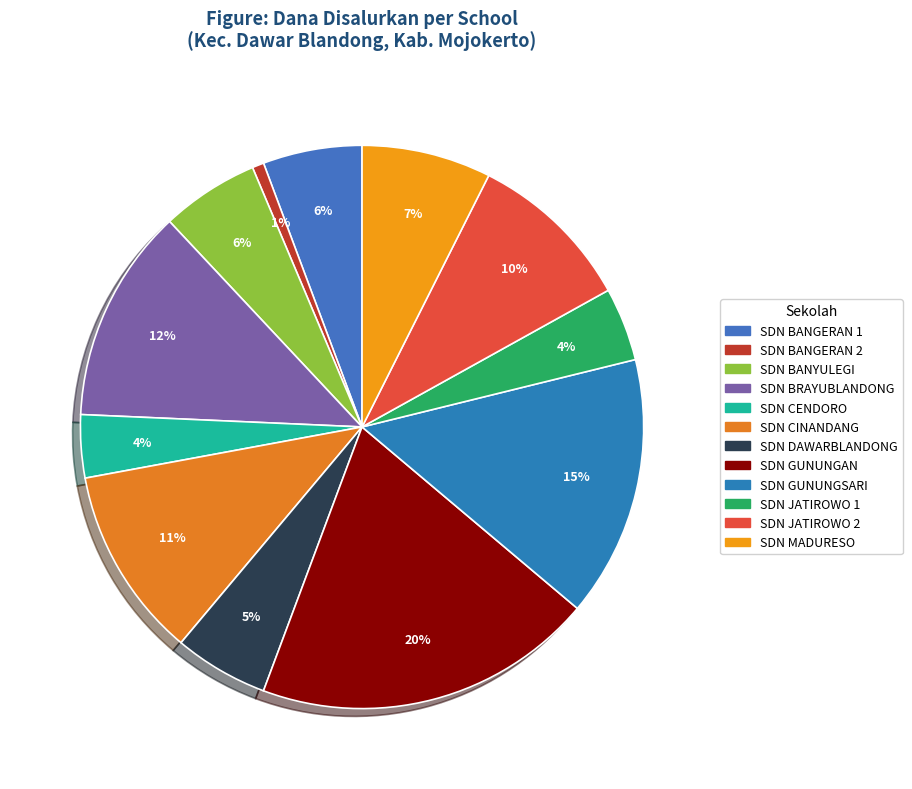

Rank the categories by value from lowest to highest.

SDN BANGERAN 2, SDN CENDORO, SDN JATIROWO 1, SDN DAWARBLANDONG, SDN BANYULEGI, SDN BANGERAN 1, SDN MADURESO, SDN JATIROWO 2, SDN CINANDANG, SDN BRAYUBLANDONG, SDN GUNUNGSARI, SDN GUNUNGAN